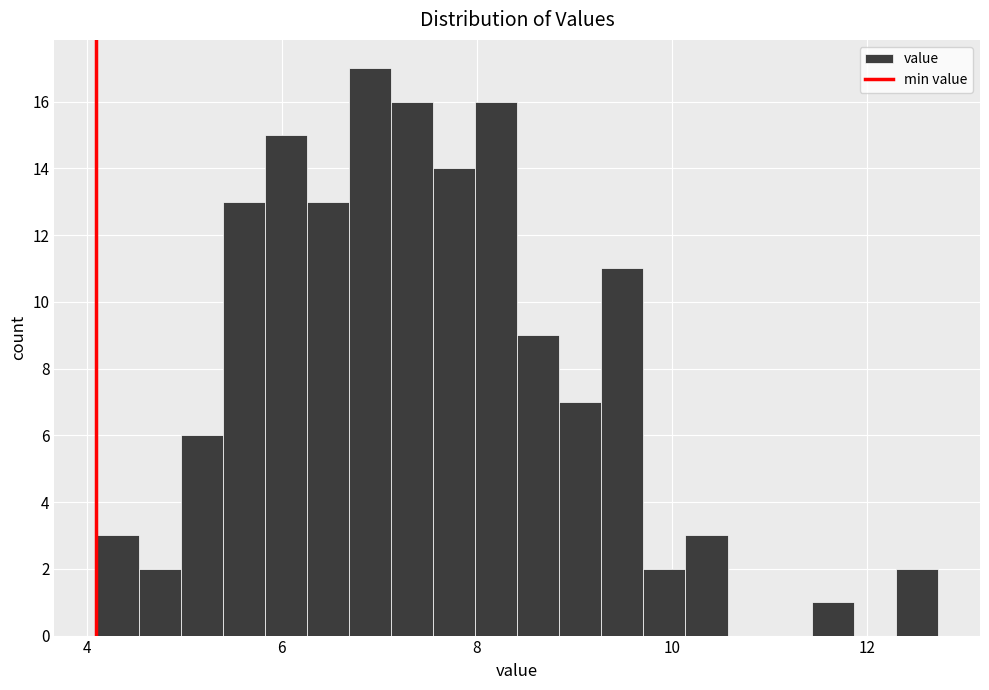

Read against the x-axis, roughly where is the centre of the tallest bar?

7.0